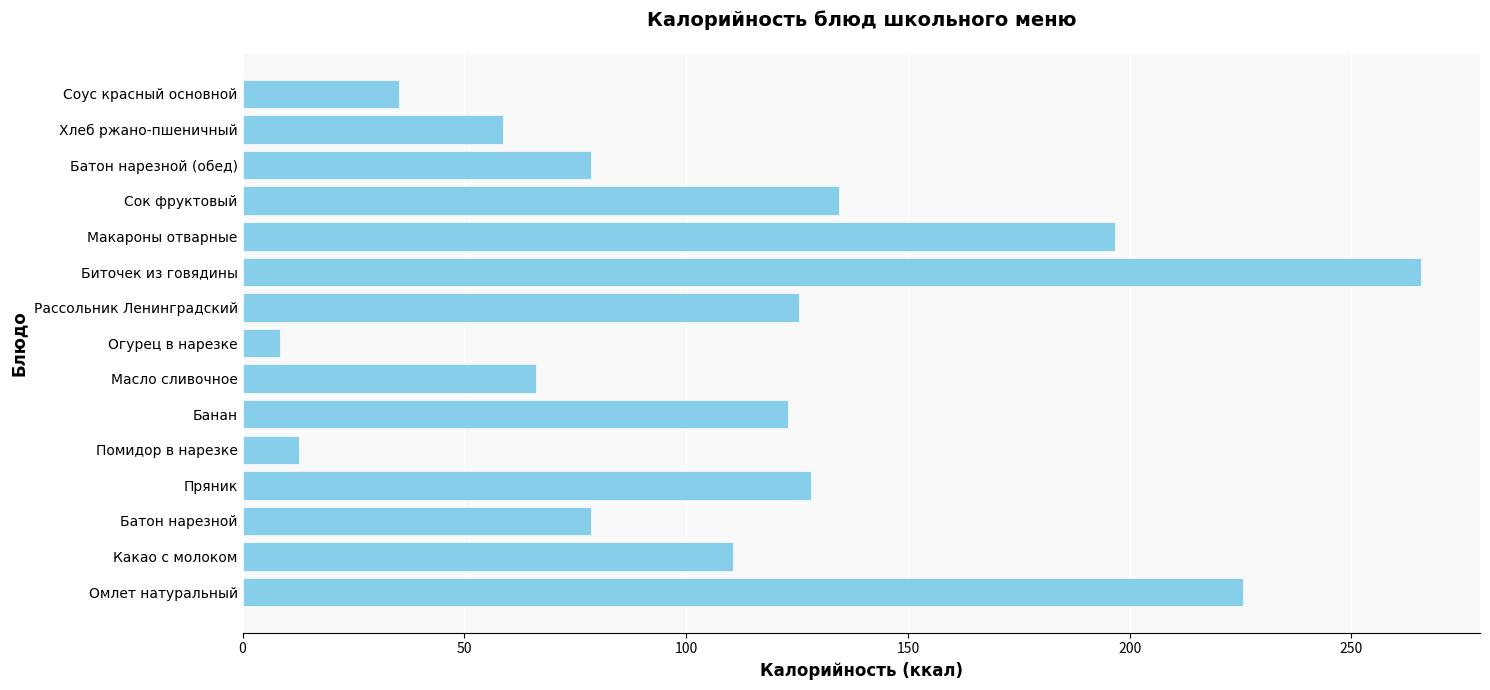

What is the difference between the maximum and minimum values?

257.2